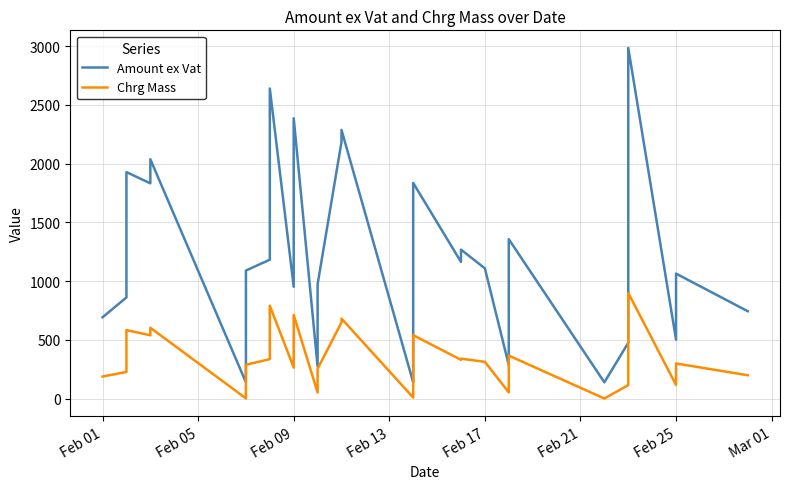

What is the greatest value displayed?

2984.6